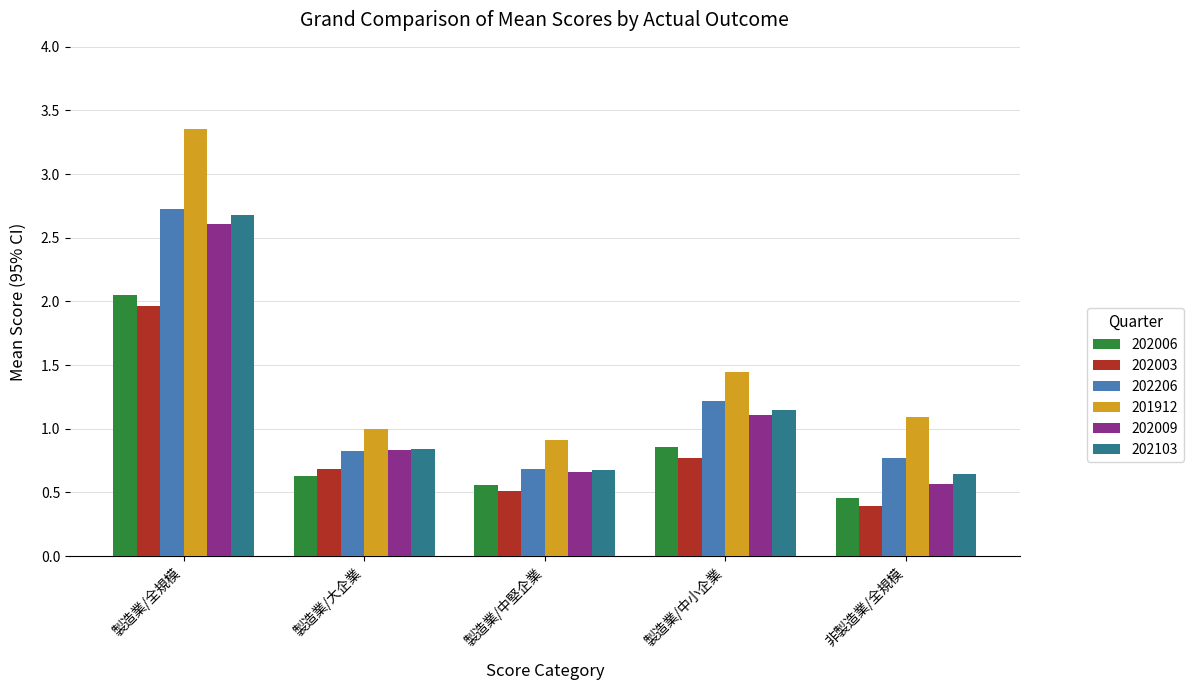

True or false: 202003 has a value of 1.0 at 製造業/中小企業.

False